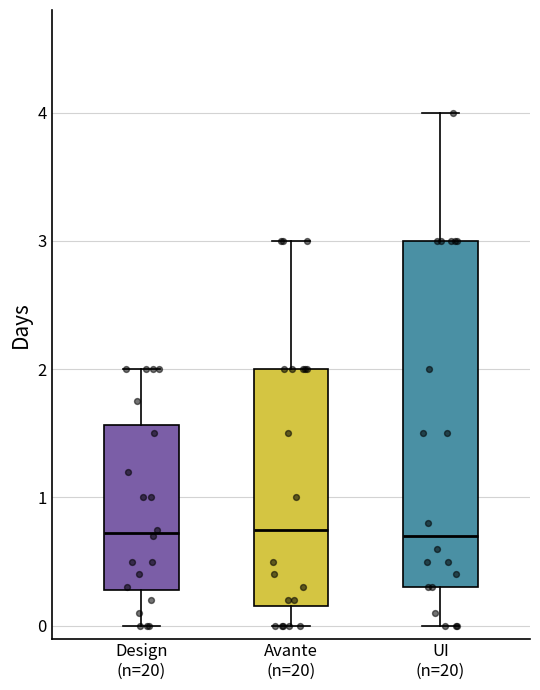

Where does the upper whisker of the box for Avante (n=20) end on the y-axis? The values are not printed on the chart, so give them approximately, as read against the axis.

3.0